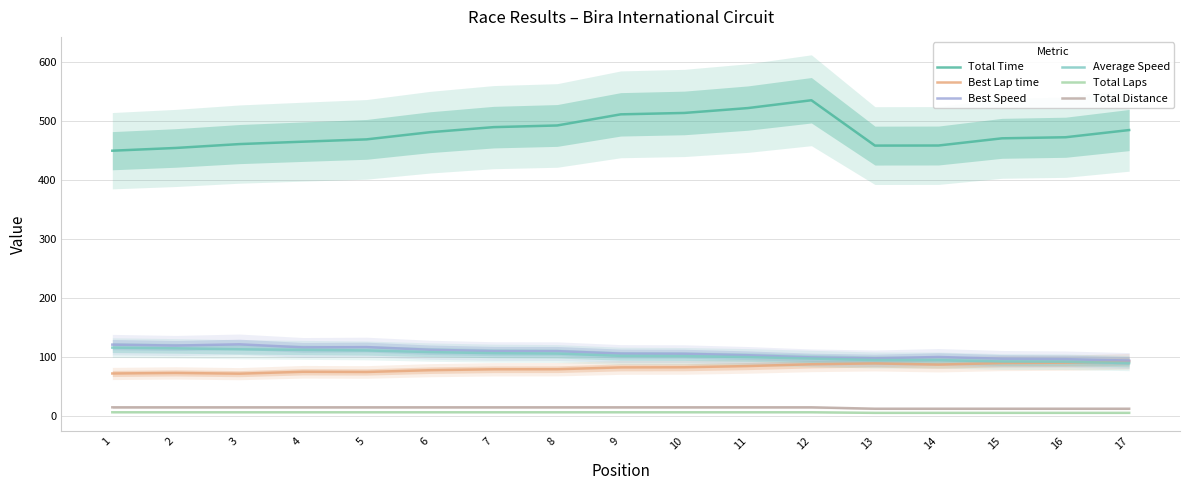

True or false: Best Lap time and Best Speed cross at least once.

False